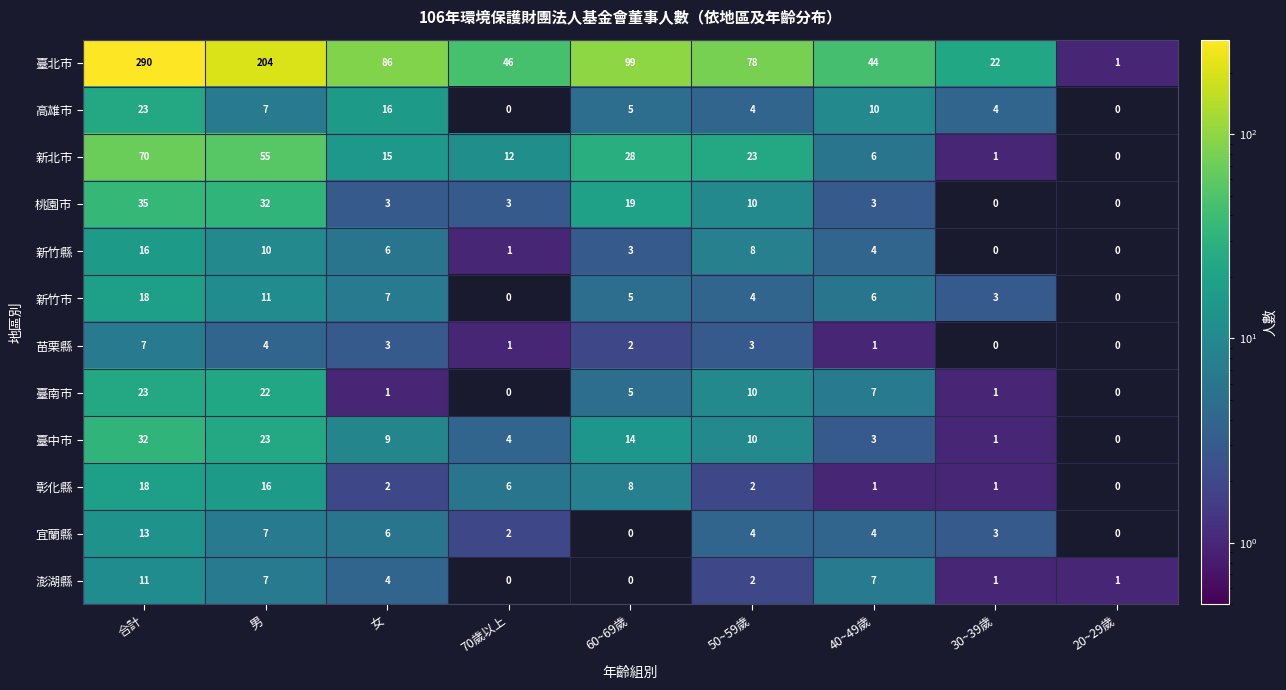

Is the value of 臺中市 at 女 greater than the value of 苗栗縣 at 20~29歲?

Yes